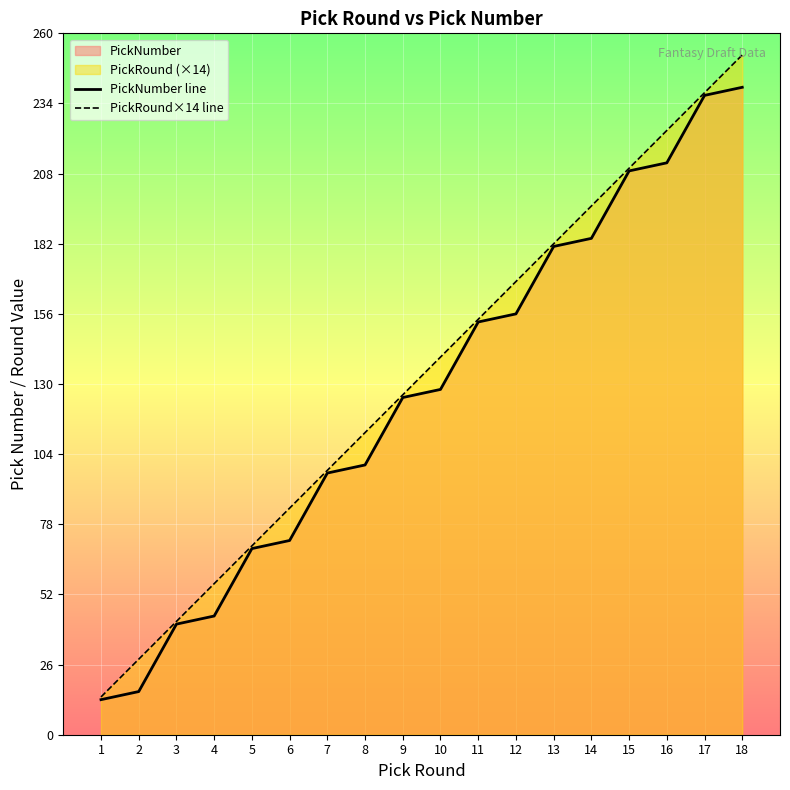

At which category does the chart reach its peak across all series?

18